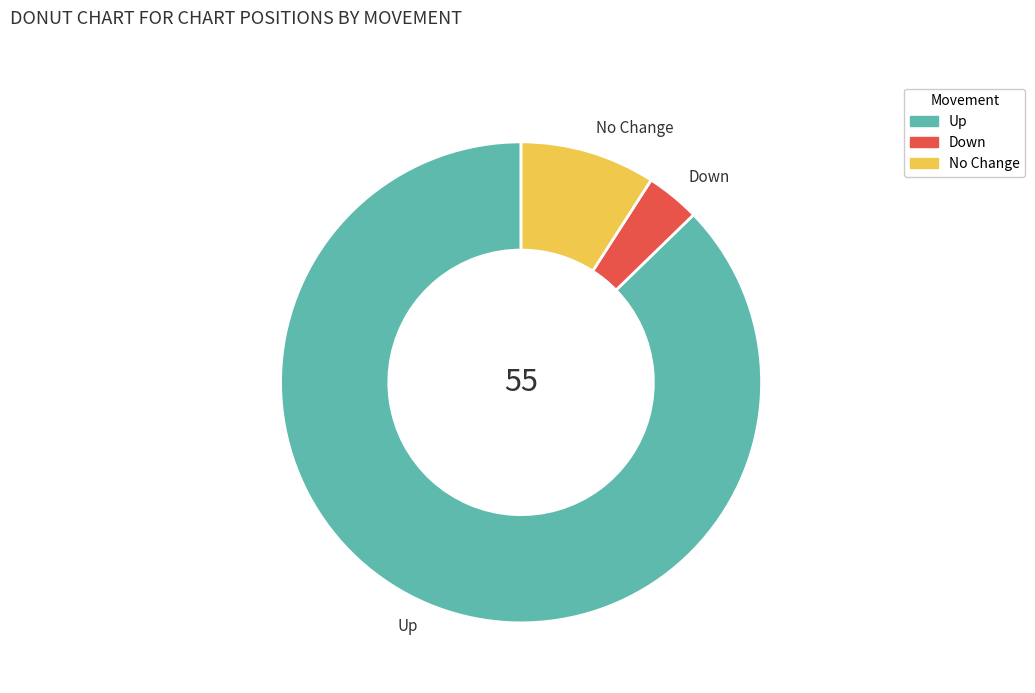

Is there a majority slice in this chart?

Yes